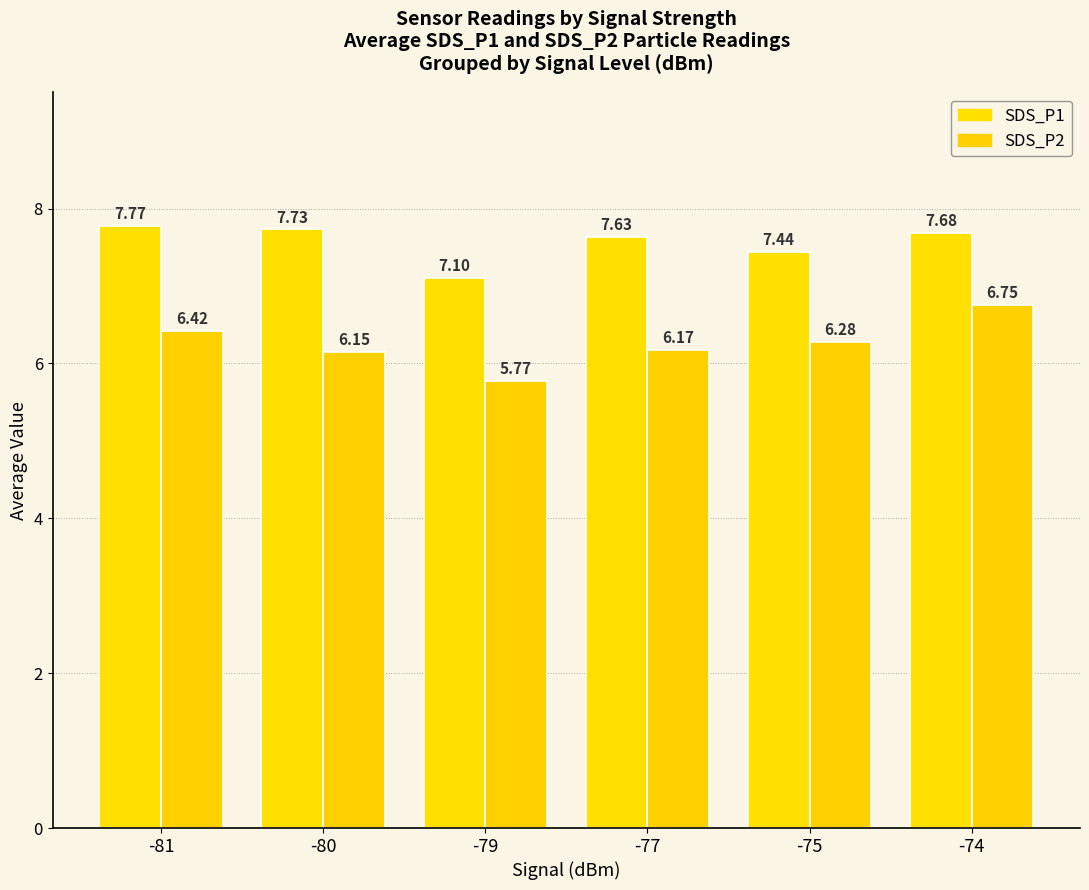

What is the value of the SDS_P1 bar at the 2nd from the left?

7.7